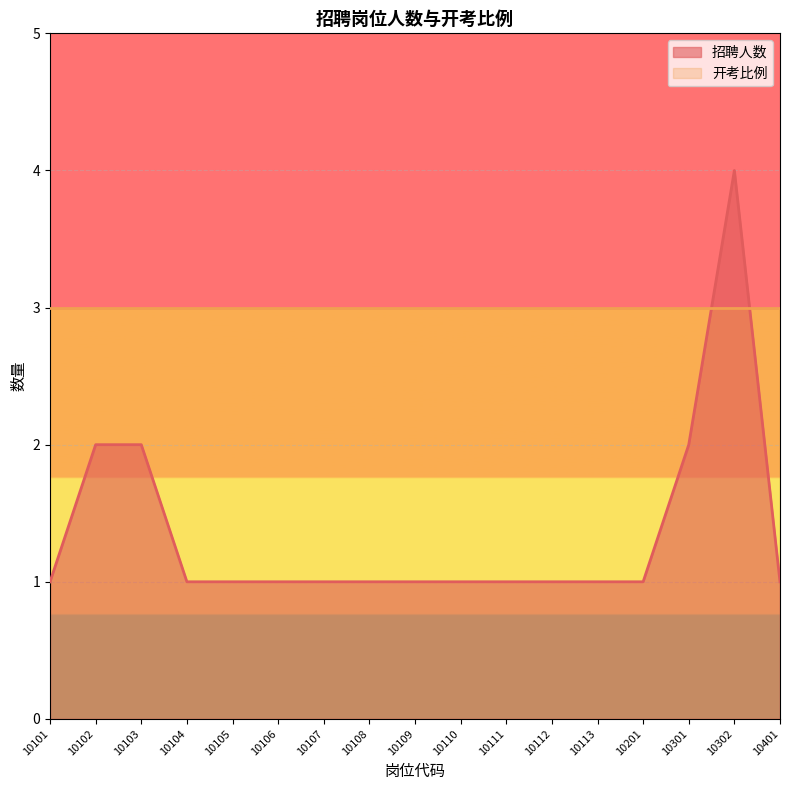

Rank the categories by value from lowest to highest.

10101, 10104, 10105, 10106, 10107, 10108, 10109, 10110, 10111, 10112, 10113, 10201, 10401, 10102, 10103, 10301, 10302